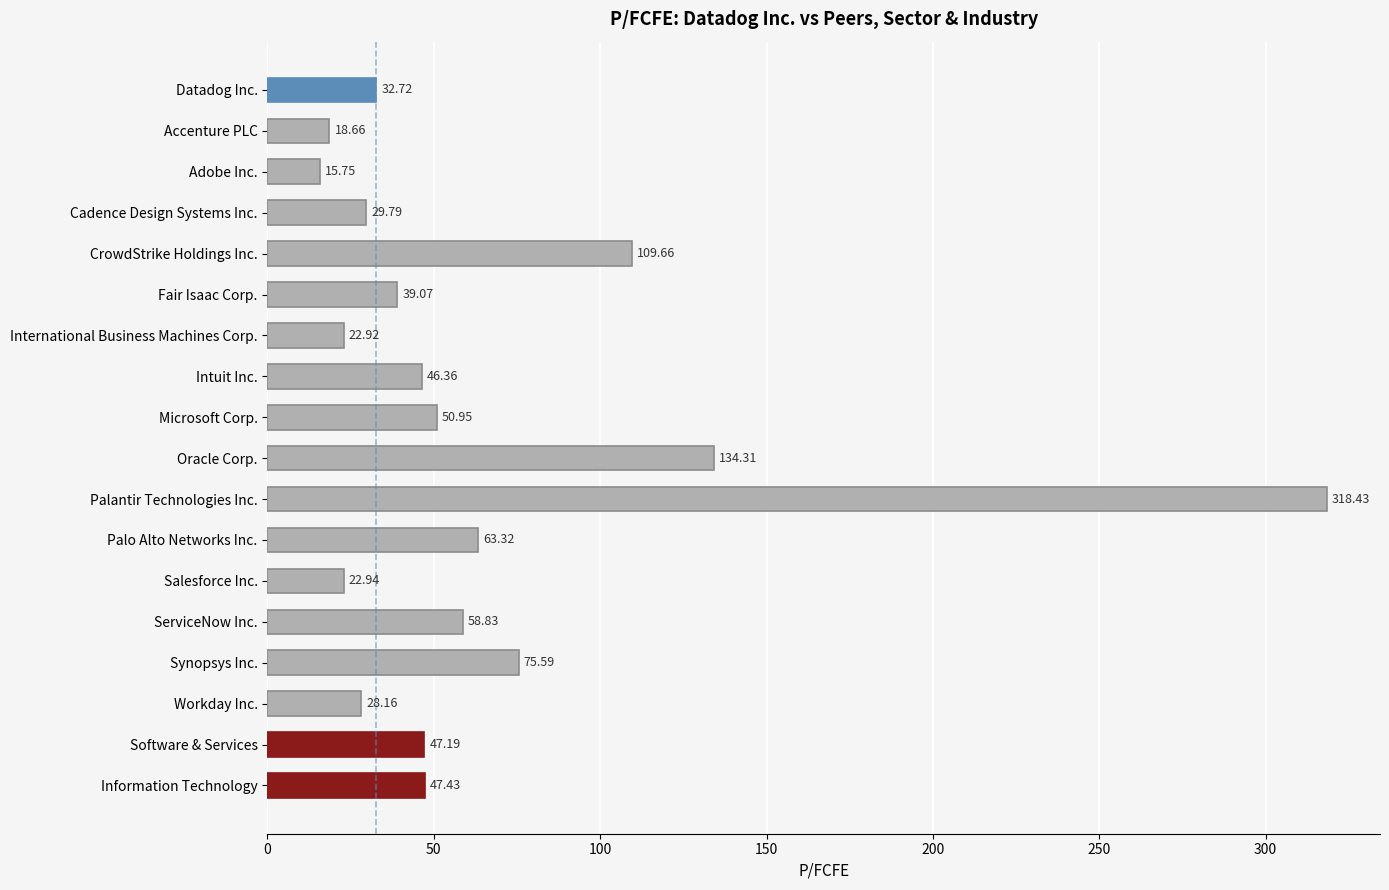

How many bars are there in total?

18